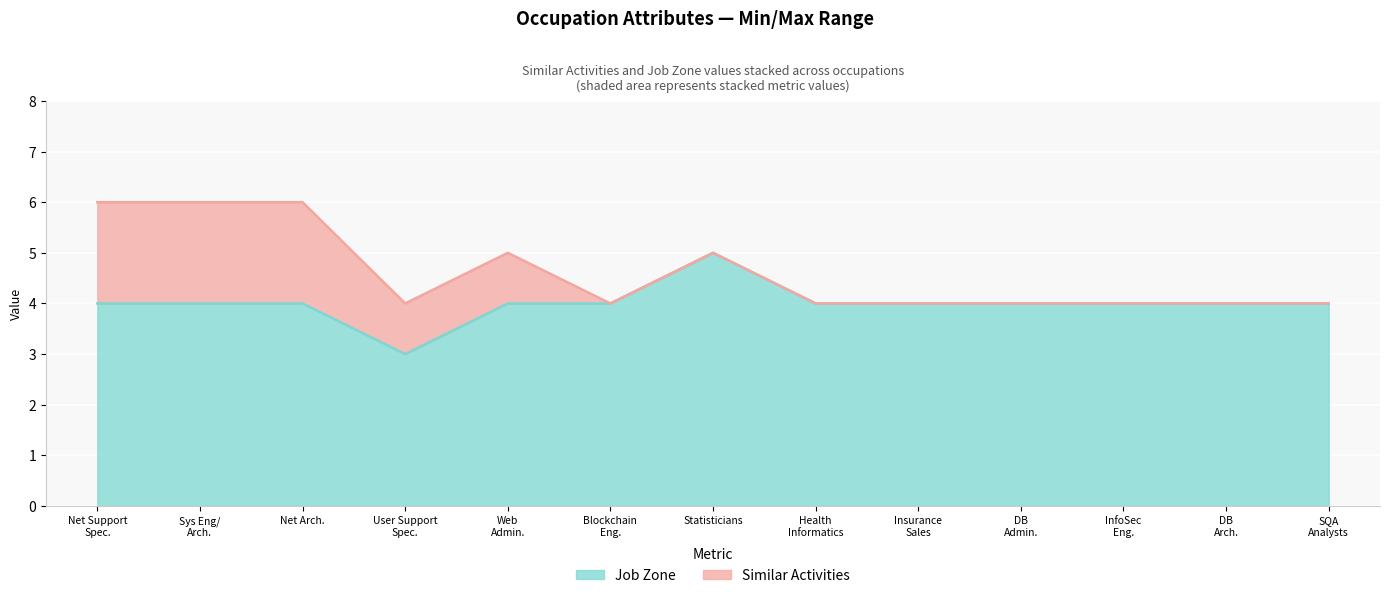

At which label does Job Zone reach its peak?

Statisticians